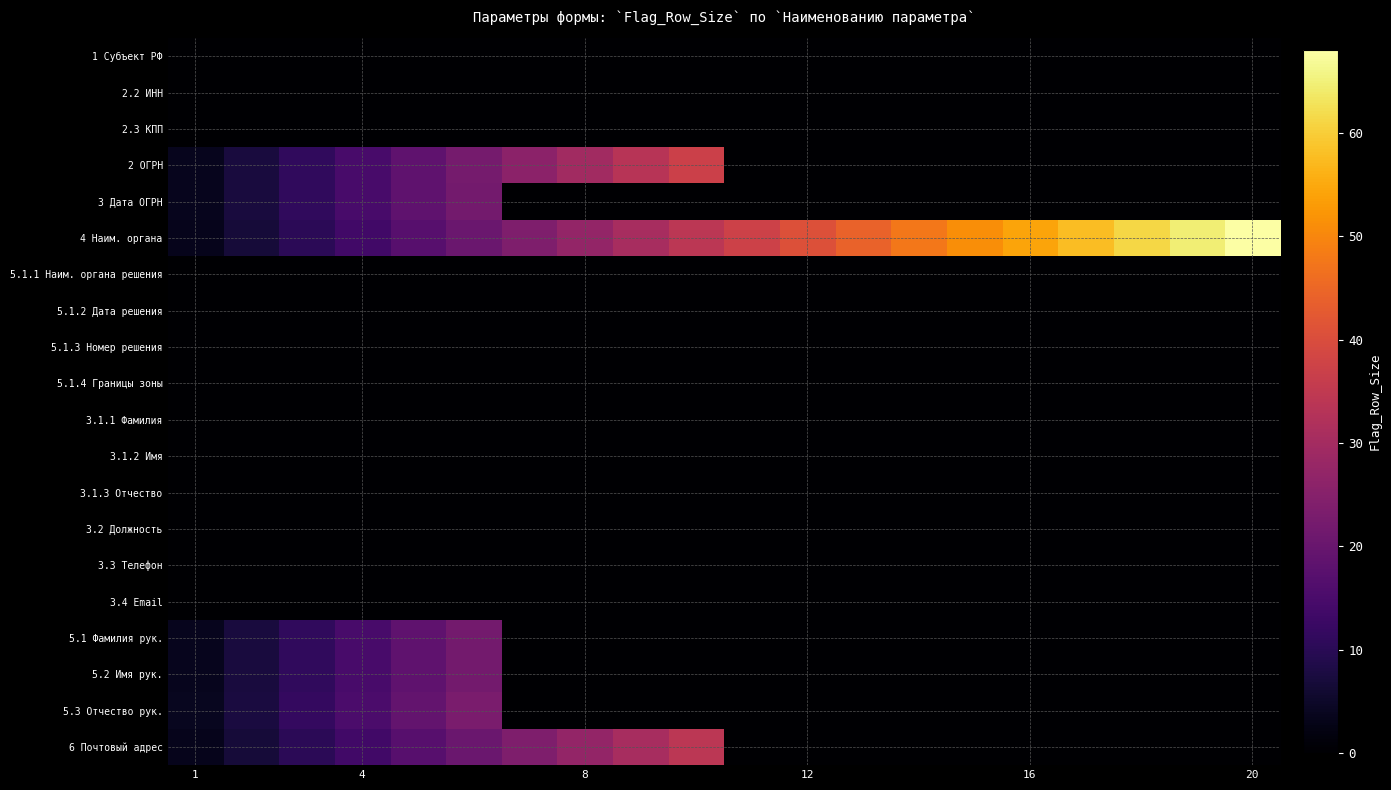

What is the maximum value shown in the chart?

68.0